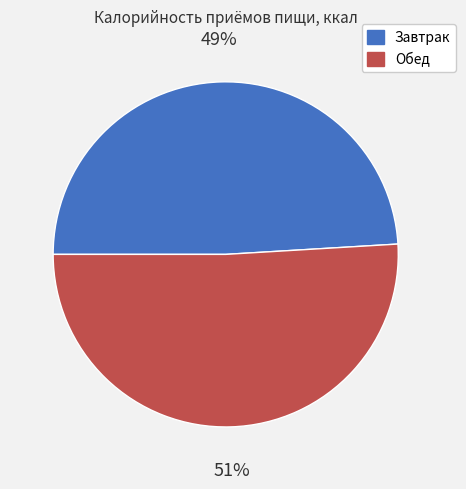

Is the sum of Завтрак and Обед greater than half?

Yes